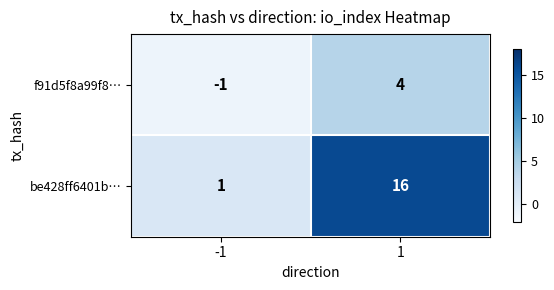

How many data points in f91d5f8a99f8… are less than 4?

1